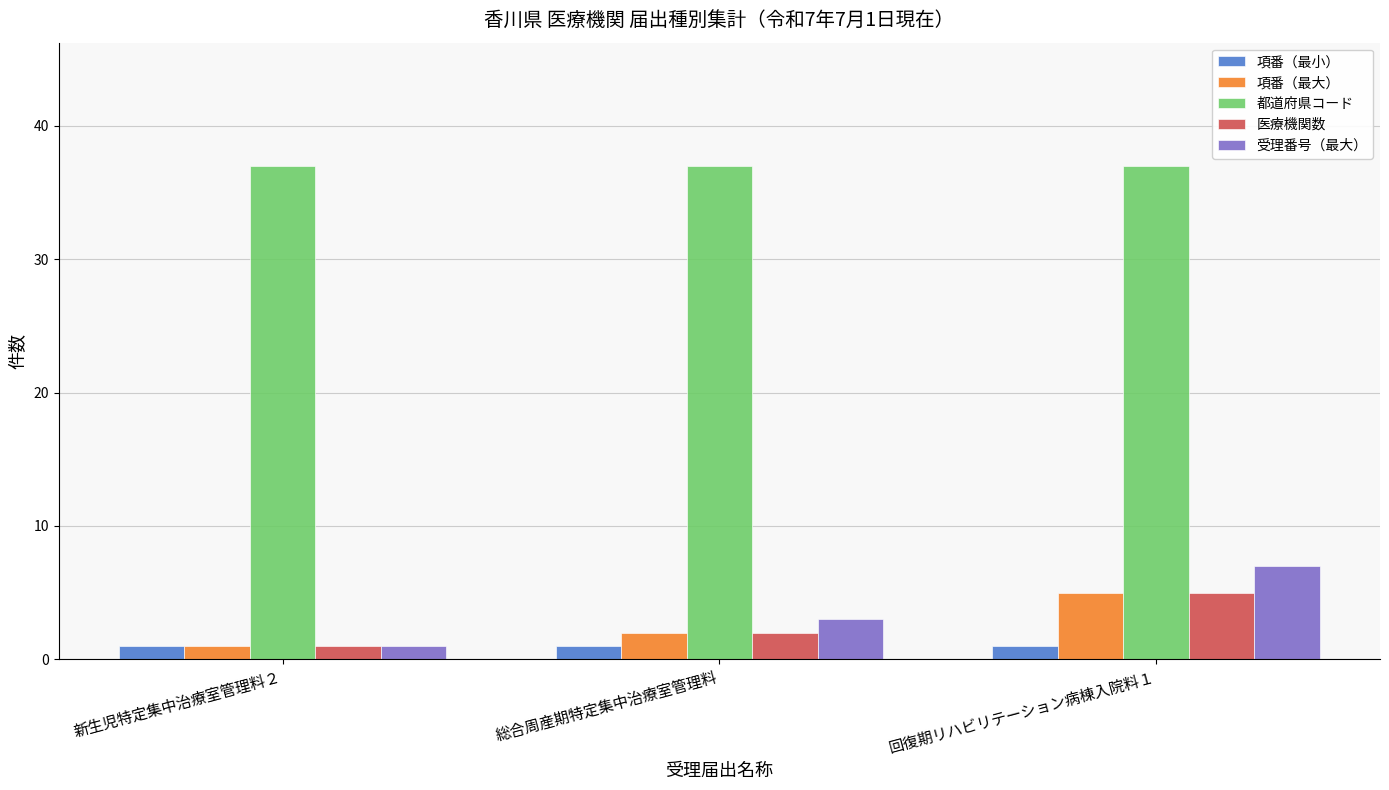

What is the sum of the 項番（最大） values at 総合周産期特定集中治療室管理料 and 回復期リハビリテーション病棟入院料１?

7